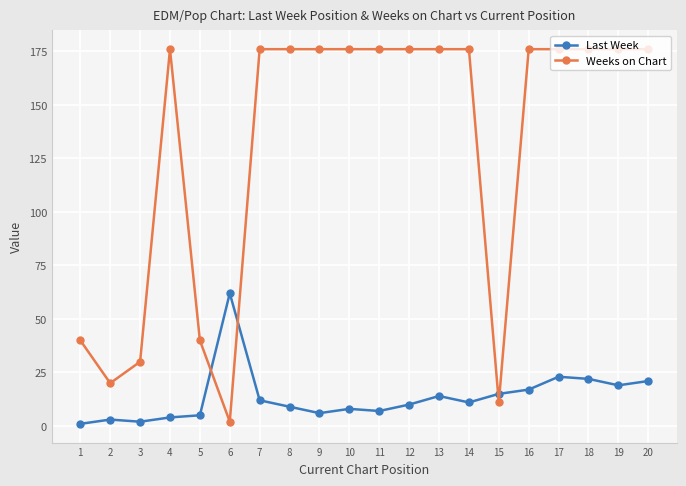

Is it true that Weeks on Chart equals 40 at 5?

True